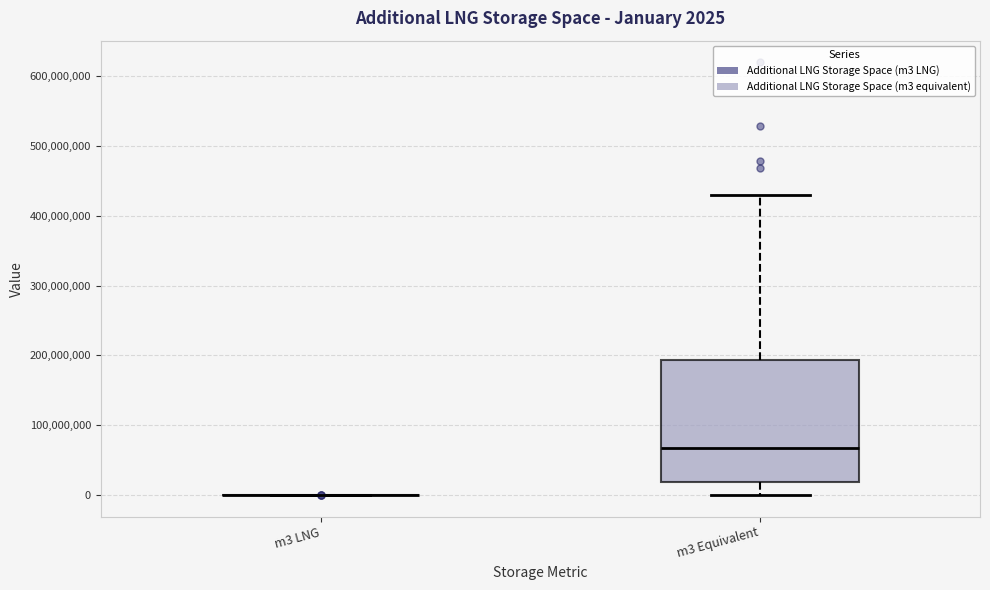

Which box is the tallest, from its lower edge to its upper edge?

m3 Equivalent